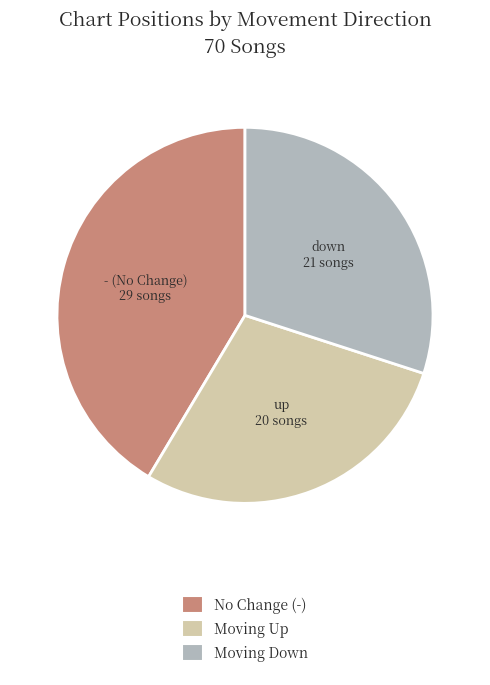

Is it true that up is 29% of the pie?

True